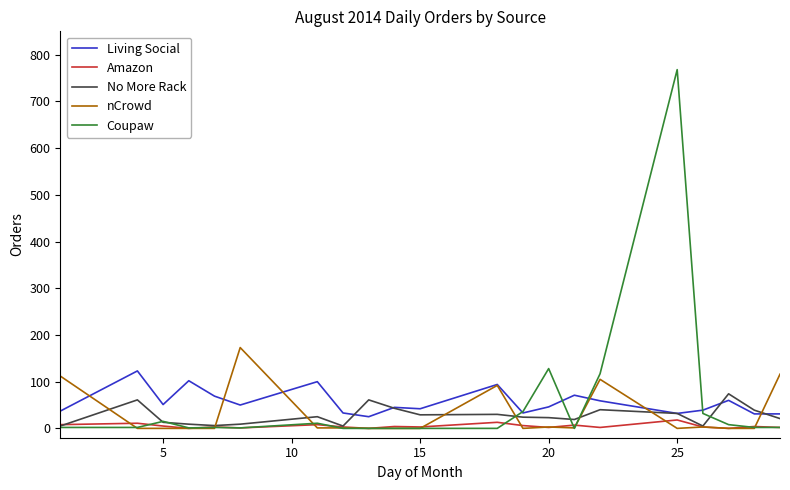

What is the greatest value displayed?

768